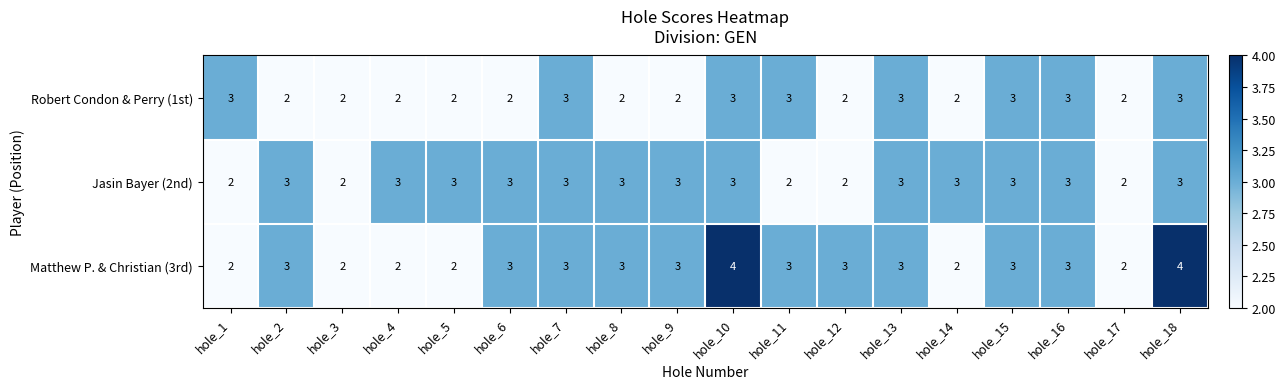

What value does the Jasin Bayer (2nd) series have at hole_14?

3